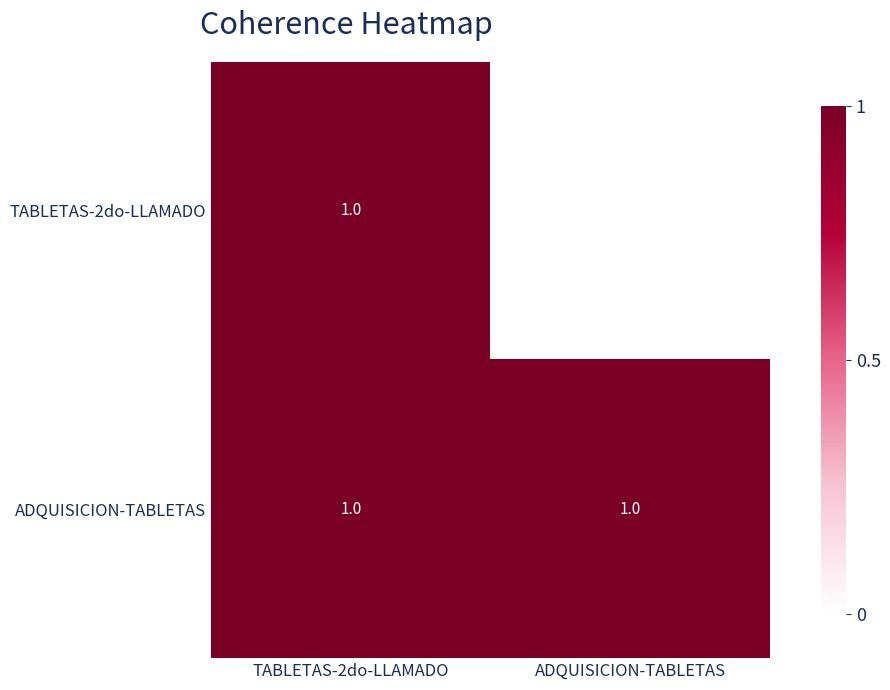

The value of ADQUISICION-TABLETAS at TABLETAS-2do-LLAMADO is 2. True or false?

False